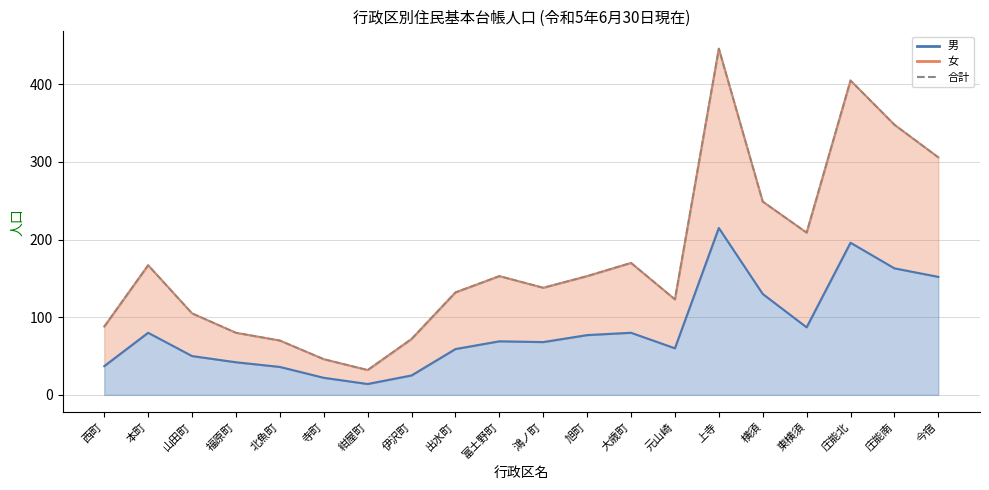

Rank the series by their maximum value, from lowest to highest.

男 (line), 女 (line), 合計 (line)